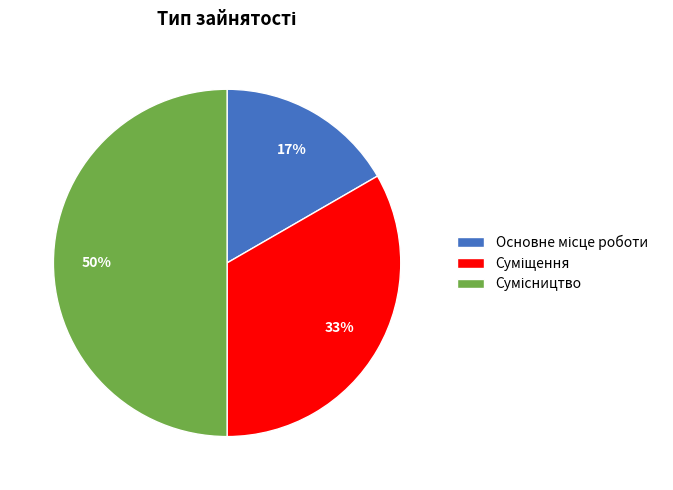

To the nearest percent, what is the difference between the largest and smallest slice percentages?

33%